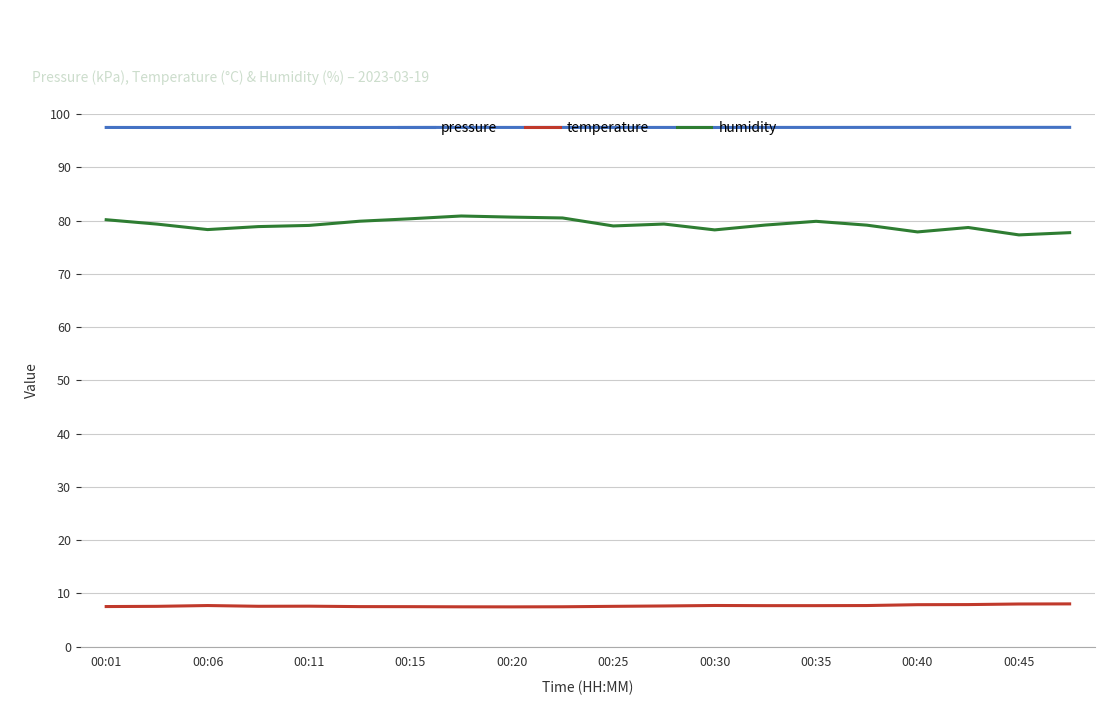

At how many categories does at least one series exceed 55?

20